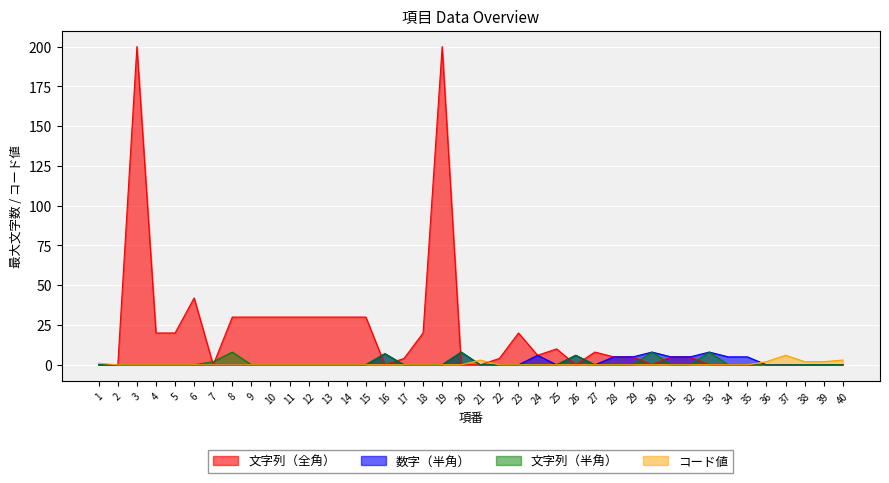

The 文字列（全角） series shows -95 at 33. True or false?

False